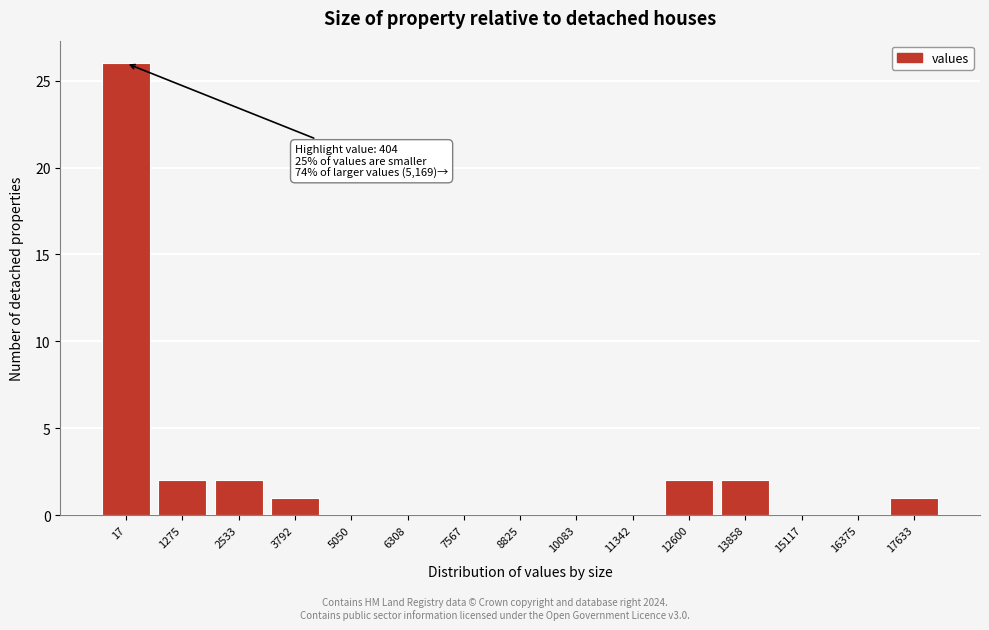

Reading left to right, transcribe all the data shown in this chart.

17=26	1275=2	2533=2	3792=1	5050=0	6308=0	7567=0	8825=0	10083=0	11342=0	12600=2	13858=2	15117=0	16375=0	17633=1